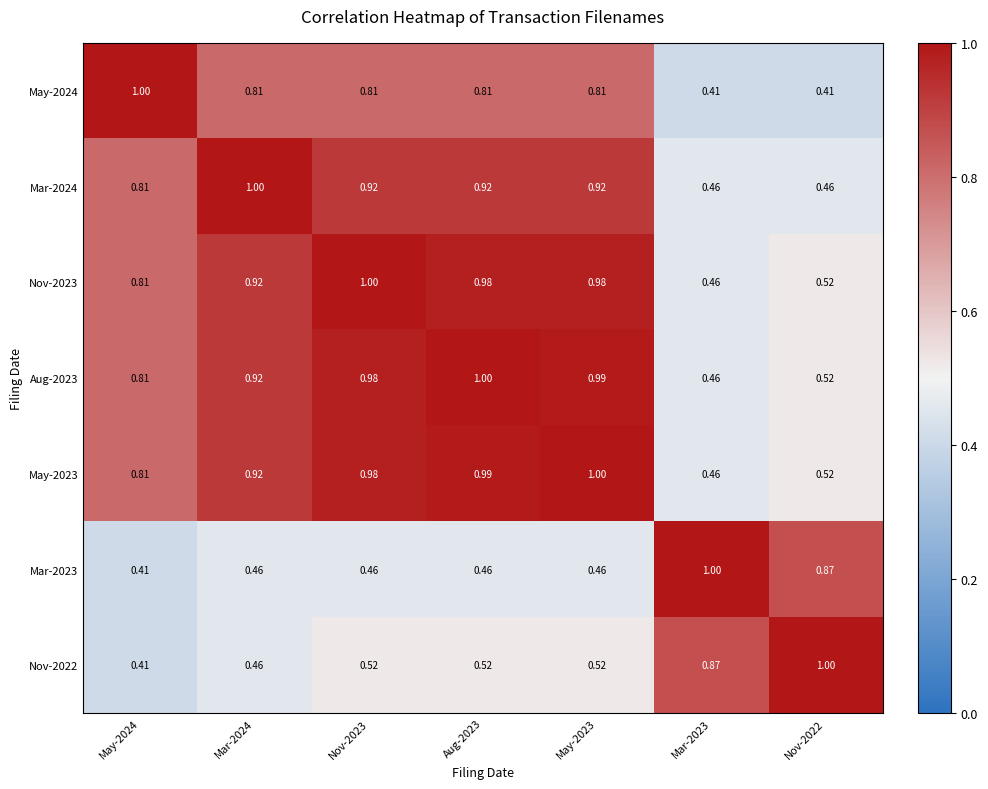

Is the value of Nov-2023 at Nov-2022 greater than the value of Mar-2024 at Aug-2023?

No